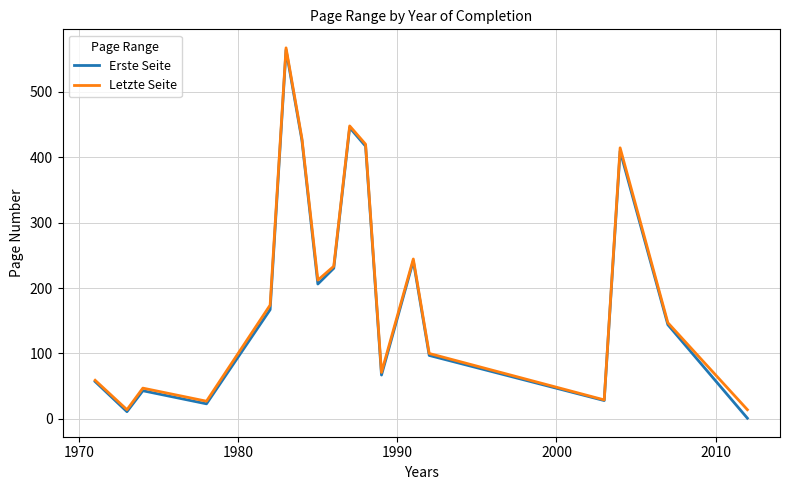

What is the maximum value for Letzte Seite?

567.4